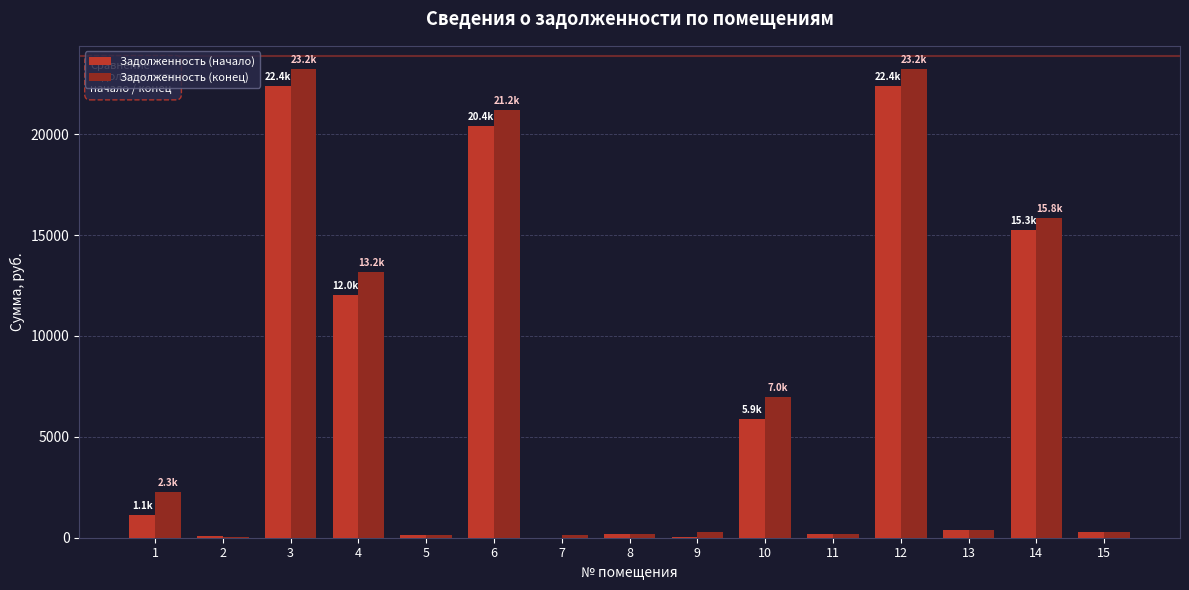

Which series has the largest total across all categories?

Задолженность (конец)